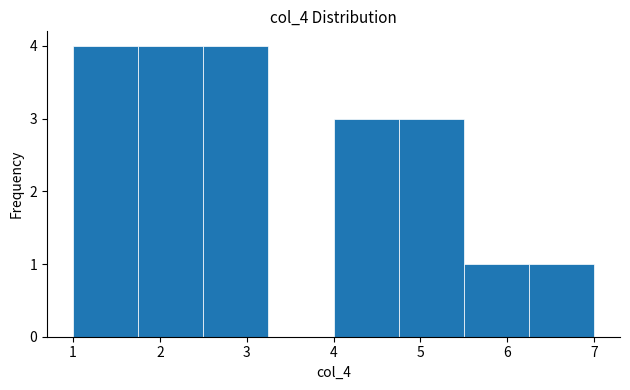

Reading left to right, transcribe this chart: for each bar, give the range it covers on the x-axis and its height. Neither the bar edges nor the heights are printed on the chart, so give them approximately, as read against the axes.

1.00 to 1.75: 4
1.75 to 2.50: 4
2.50 to 3.25: 4
3.25 to 4.00: 0
4.00 to 4.75: 3
4.75 to 5.50: 3
5.50 to 6.25: 1
6.25 to 7.00: 1